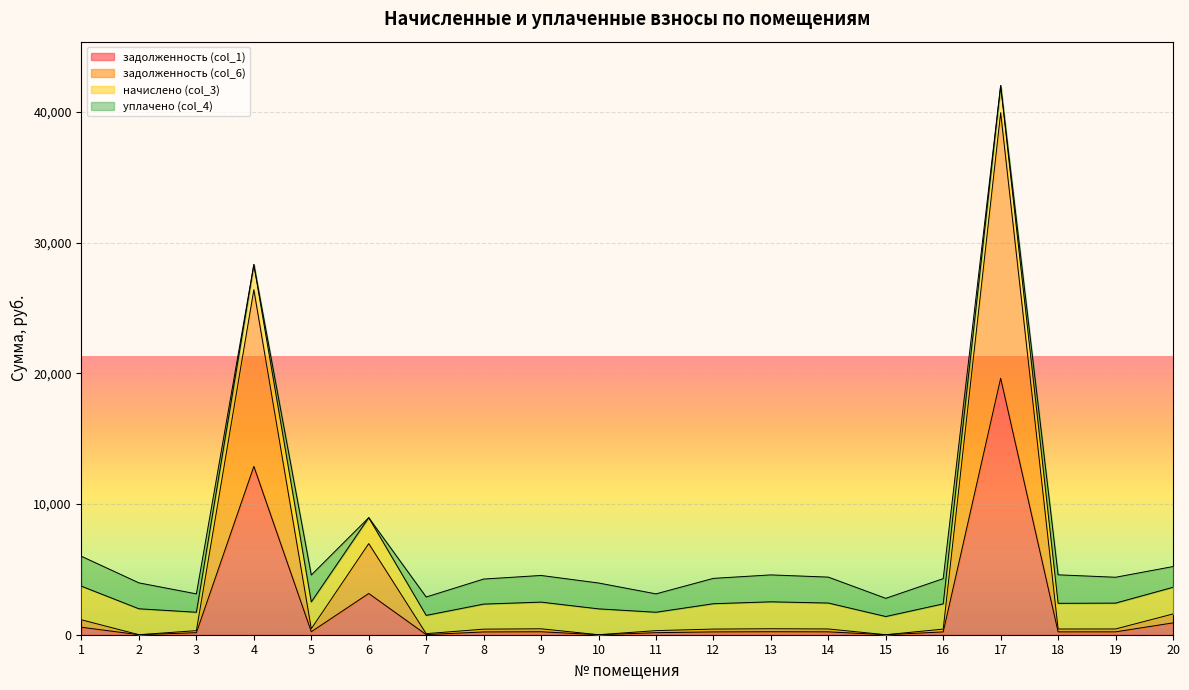

How many categories are shown in the chart?

20